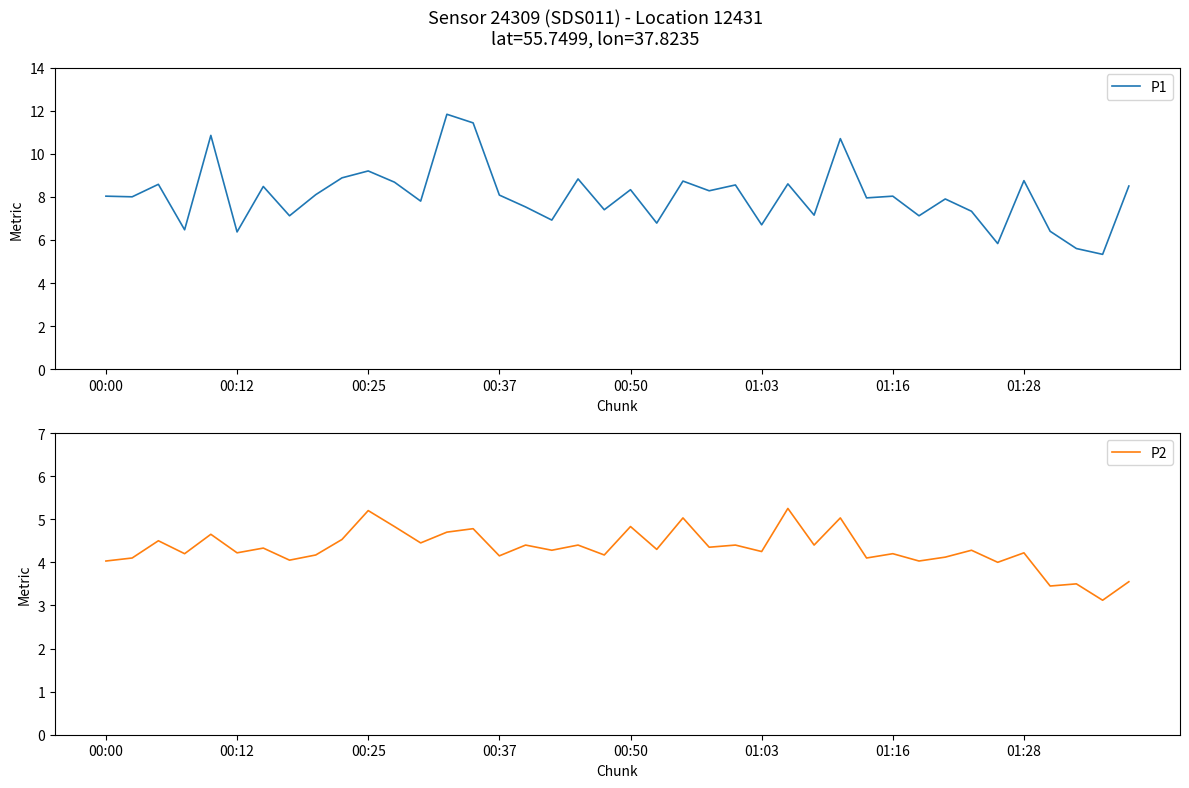

Which series has the widest spread of values?

P1